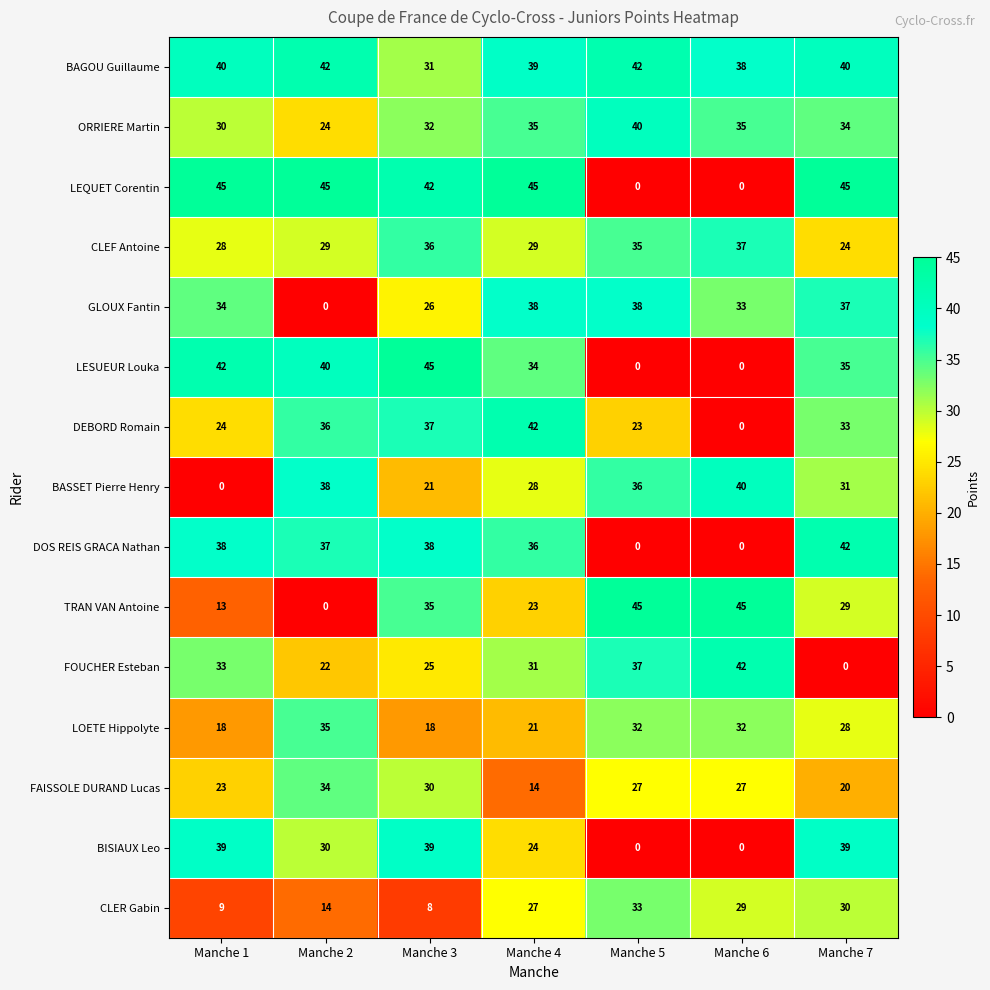

Is it true that DOS REIS GRACA Nathan equals 28 at Manche 5?

False